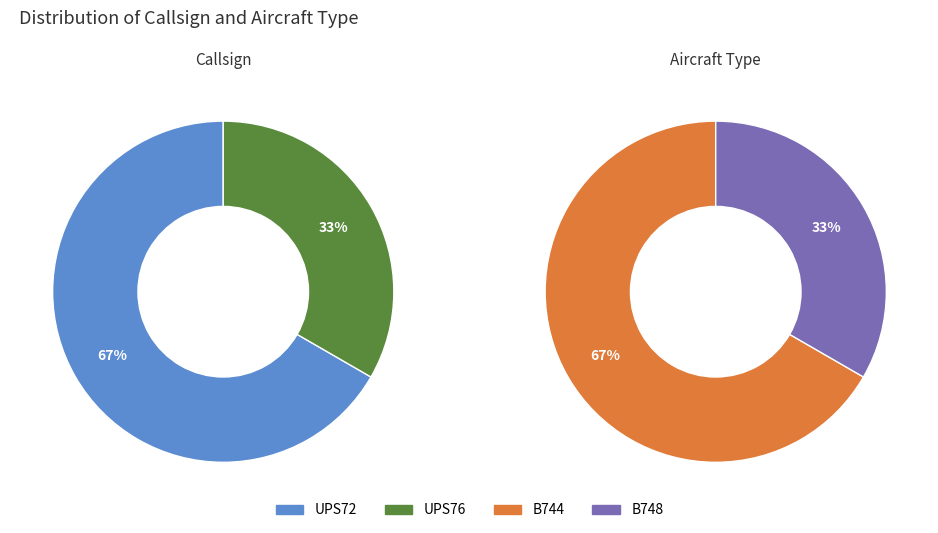

Rank the categories by value from highest to lowest.

UPS72, UPS76